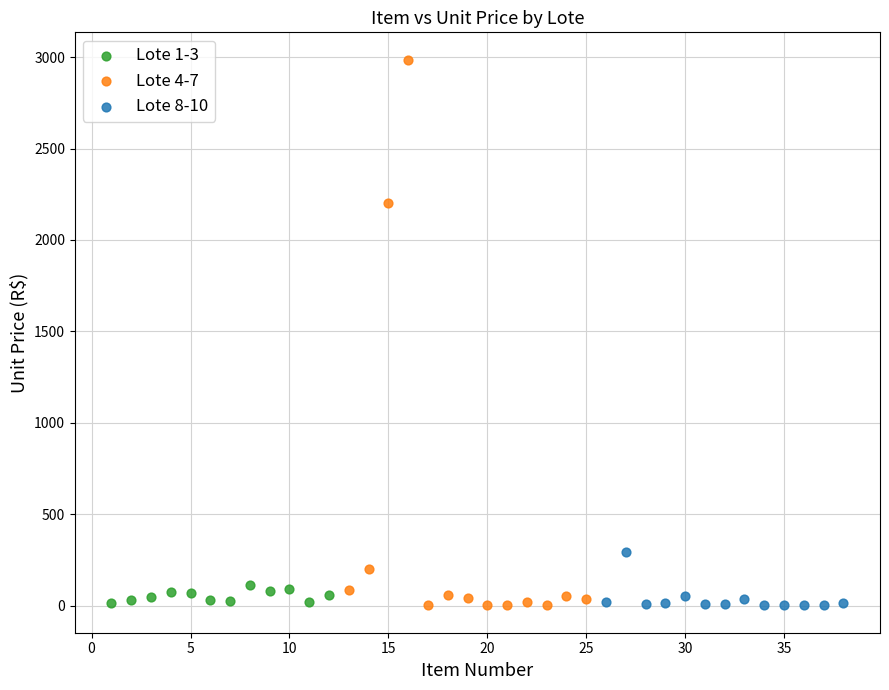

Which series has the largest Y range (max minus min)?

Lote 4-7